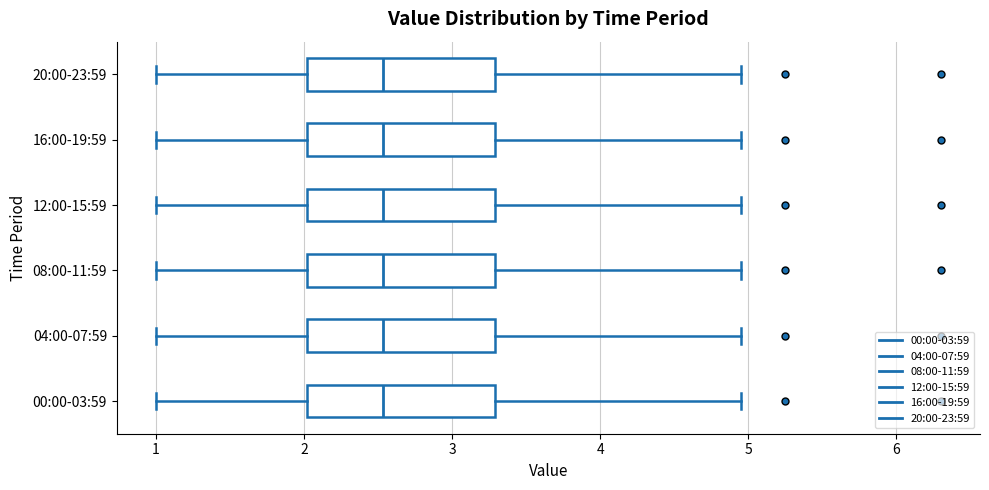

Reading bottom to top, transcribe this box plot: for each box, give where its median line is, the range the box spans, and where its two whiskers end, as read against the x-axis. The values are not printed on the chart, so give them approximately, as read against the axis.

00:00-03:59: median 2.5, box 2.0 to 3.3, whiskers 1.0 to 5.0
04:00-07:59: median 2.5, box 2.0 to 3.3, whiskers 1.0 to 5.0
08:00-11:59: median 2.5, box 2.0 to 3.3, whiskers 1.0 to 5.0
12:00-15:59: median 2.5, box 2.0 to 3.3, whiskers 1.0 to 5.0
16:00-19:59: median 2.5, box 2.0 to 3.3, whiskers 1.0 to 5.0
20:00-23:59: median 2.5, box 2.0 to 3.3, whiskers 1.0 to 5.0